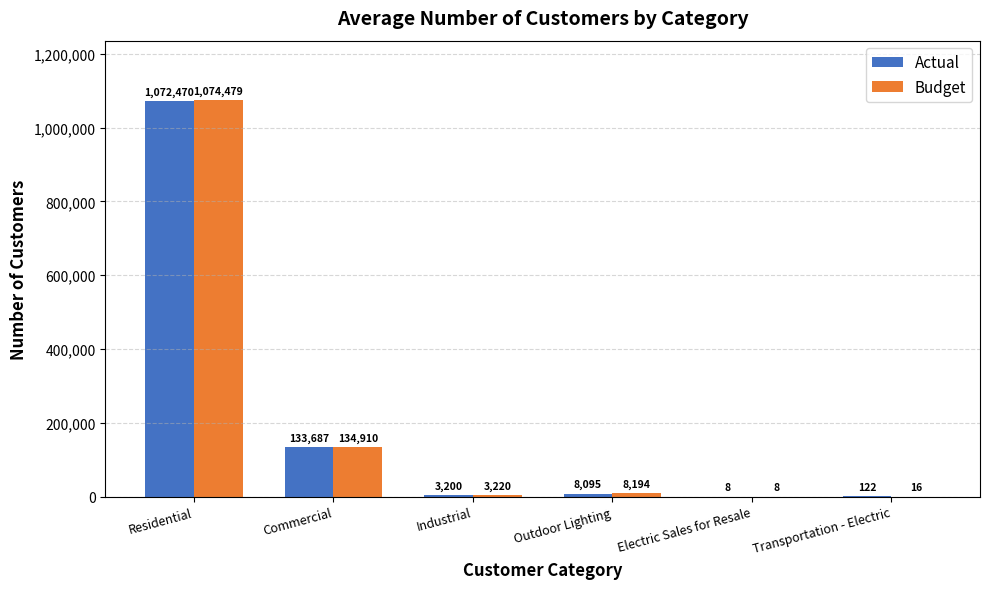

The value of Budget at Electric Sales for Resale is 8. True or false?

True